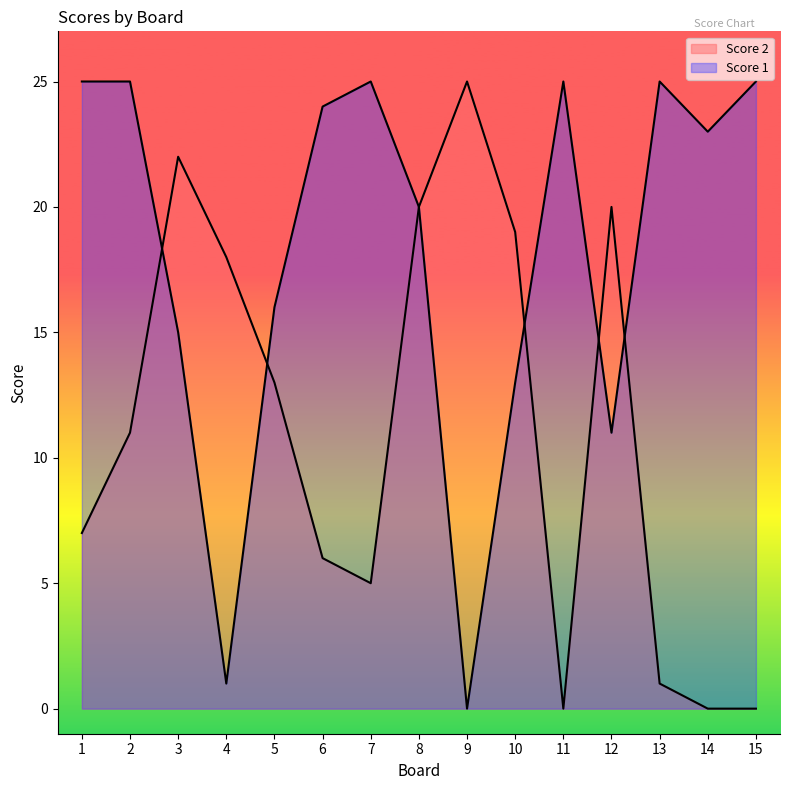

Between which two adjacent categories do Score 2 and Score 1 first intersect?

2 and 3